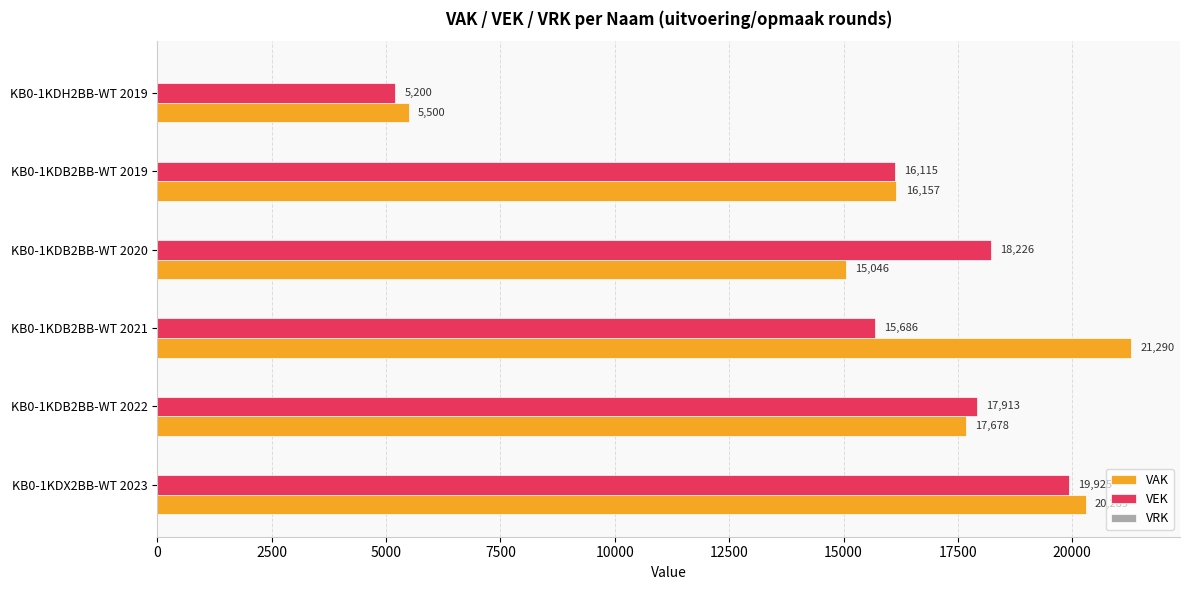

Which category has the lowest value across all series?

KB0-1KDH2BB-WT 2019